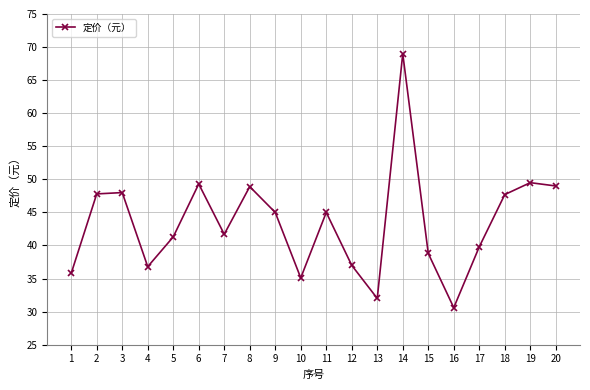

True or false: the data shows 45.2 at 14.

False